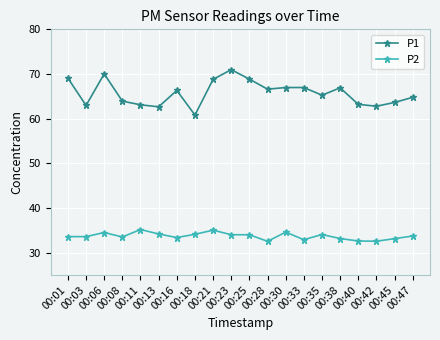

List the series in order of their overall mean, highest first.

P1, P2